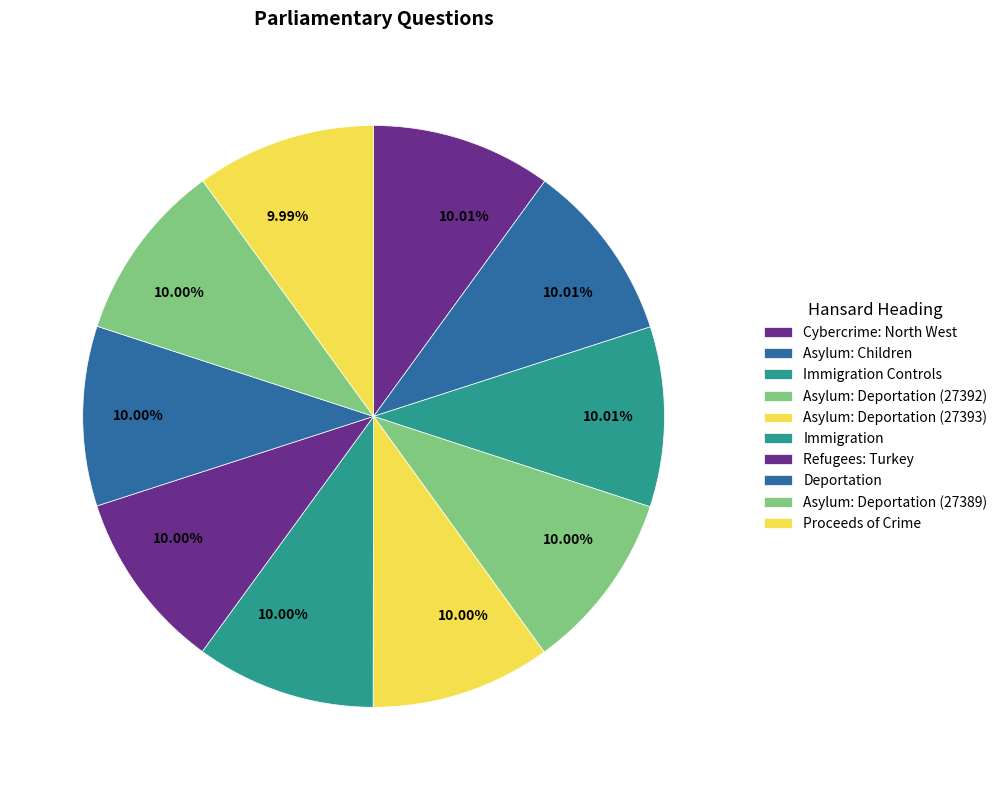

The Deportation slice represents 25% of the pie. True or false?

False